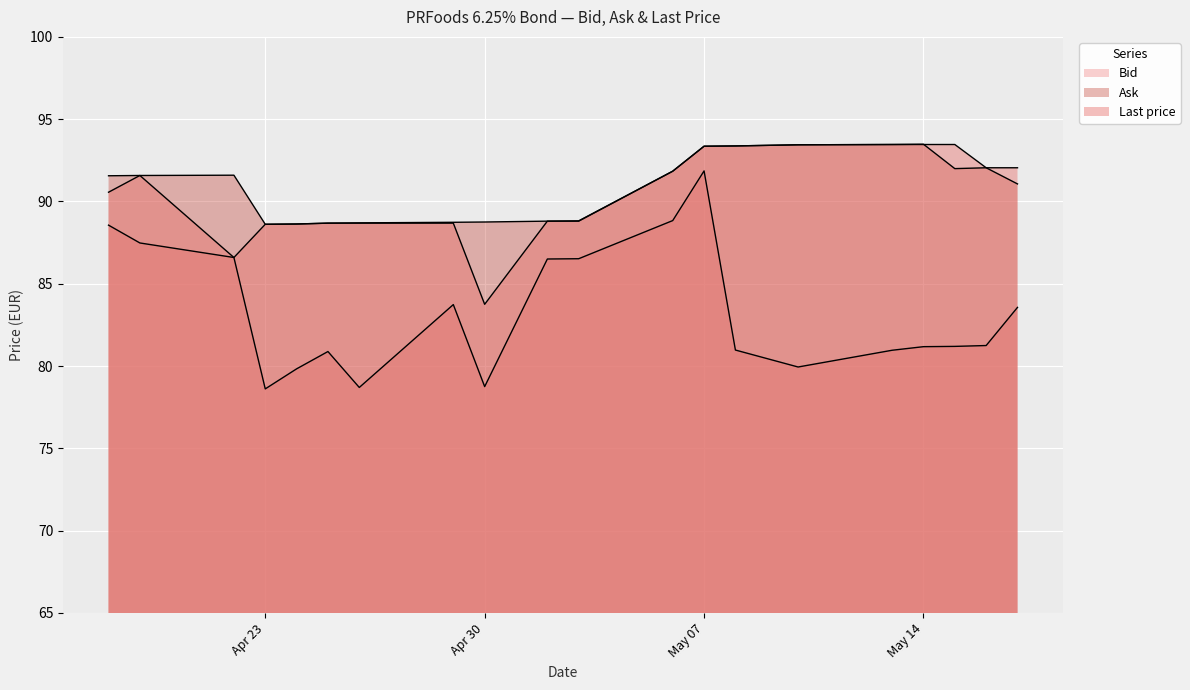

How many times do Last price and Ask cross each other?

1